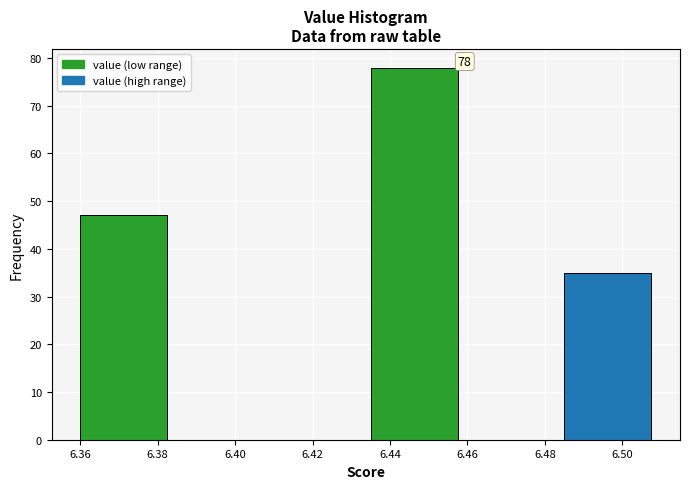

Over which range of the x-axis is the bar tallest?

6.435 to 6.460